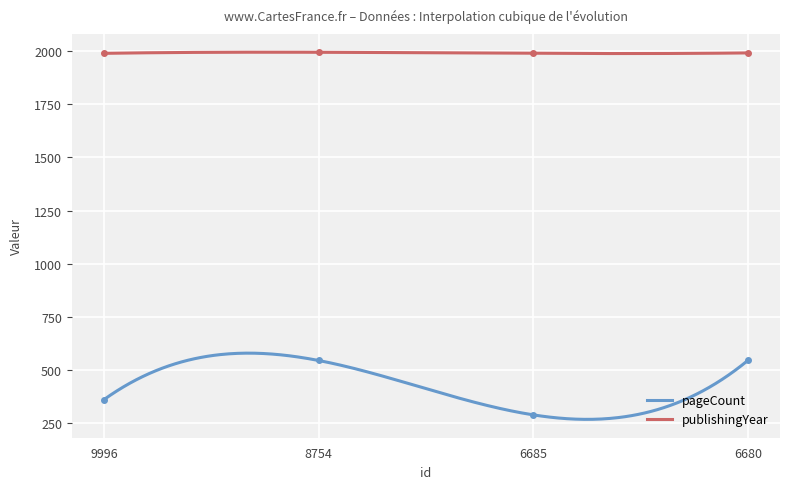

What is the spread (max minus min) of values at 8754?

1451